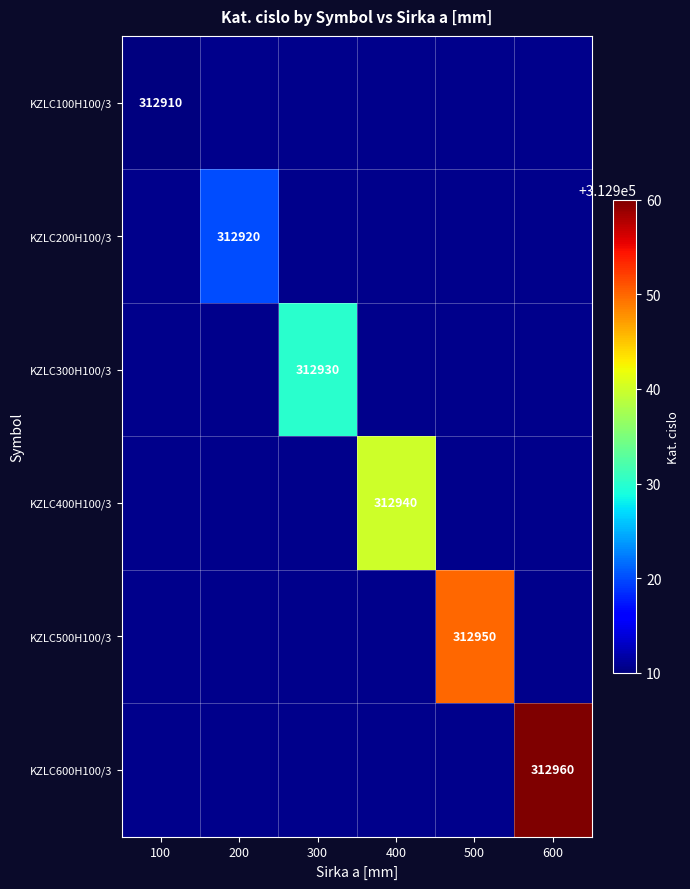

Is it true that KZLC600H100/3 equals 312960 at 600?

True